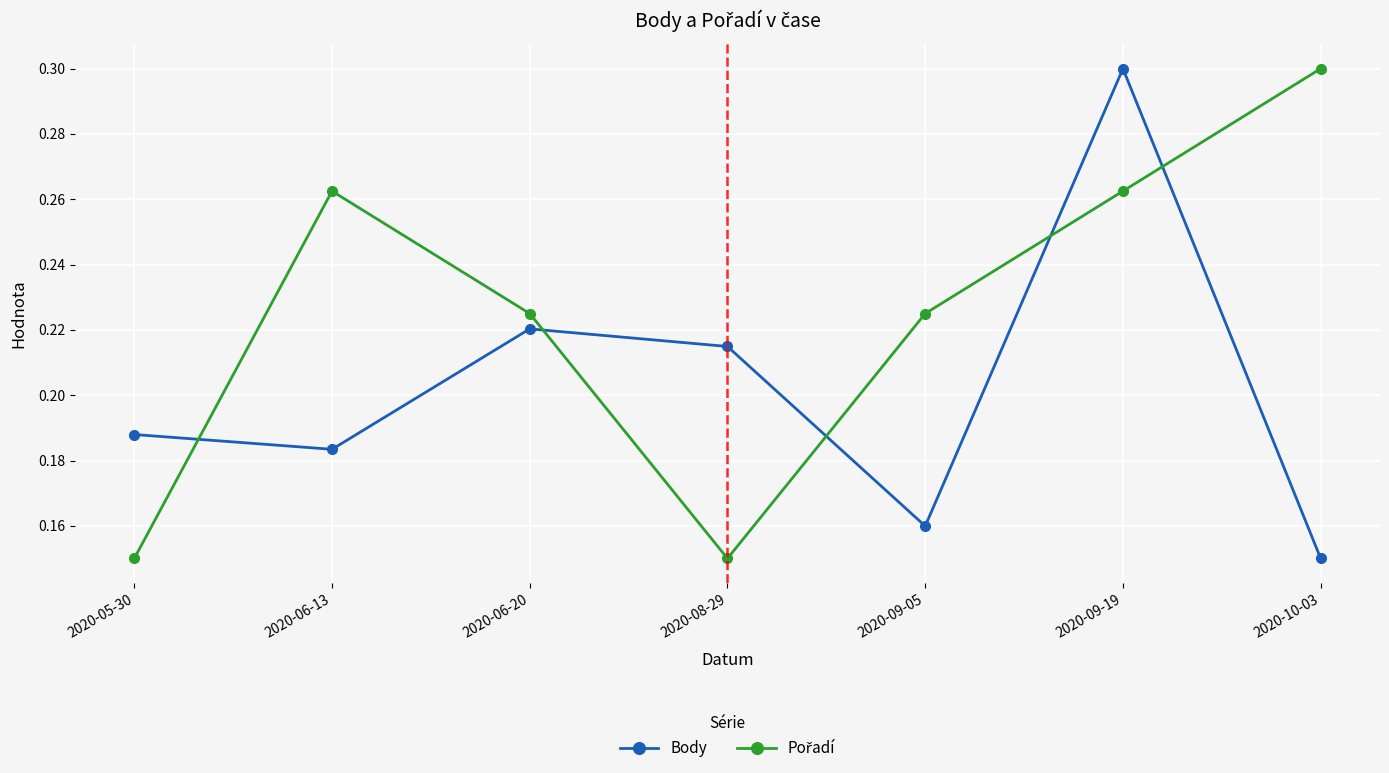

Between 2020-06-20 and 2020-09-19, which series saw the biggest shift?

Body